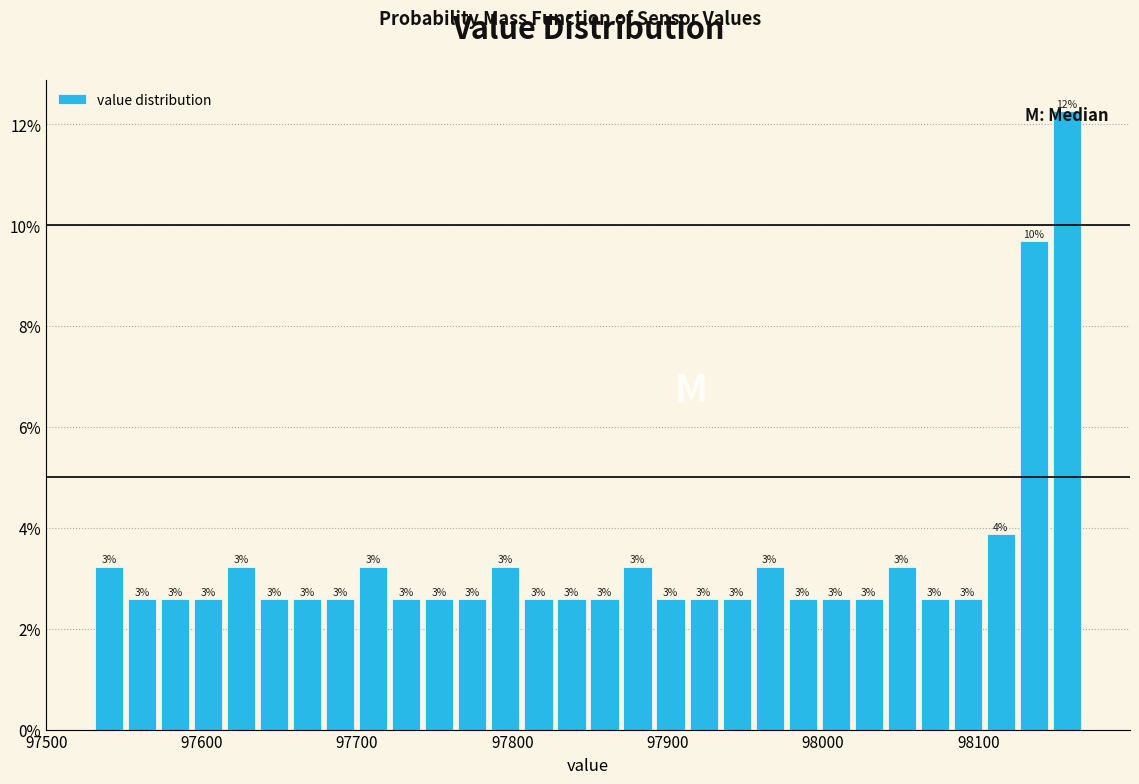

Around what value on the x-axis is the tallest bar? Give the approximate position of its centre, as read against the axis.

98160